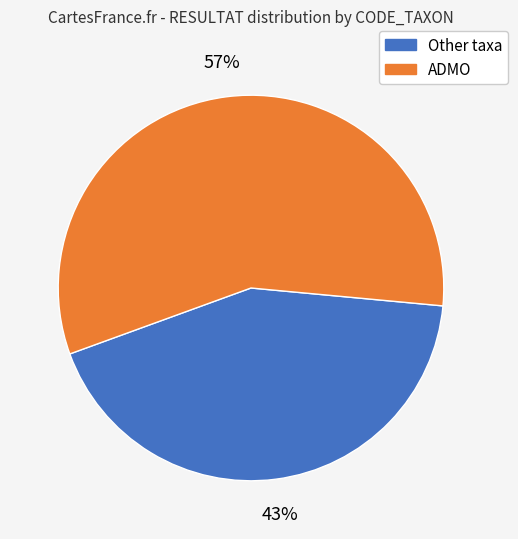

To the nearest percent, what is the average slice percentage?

50%